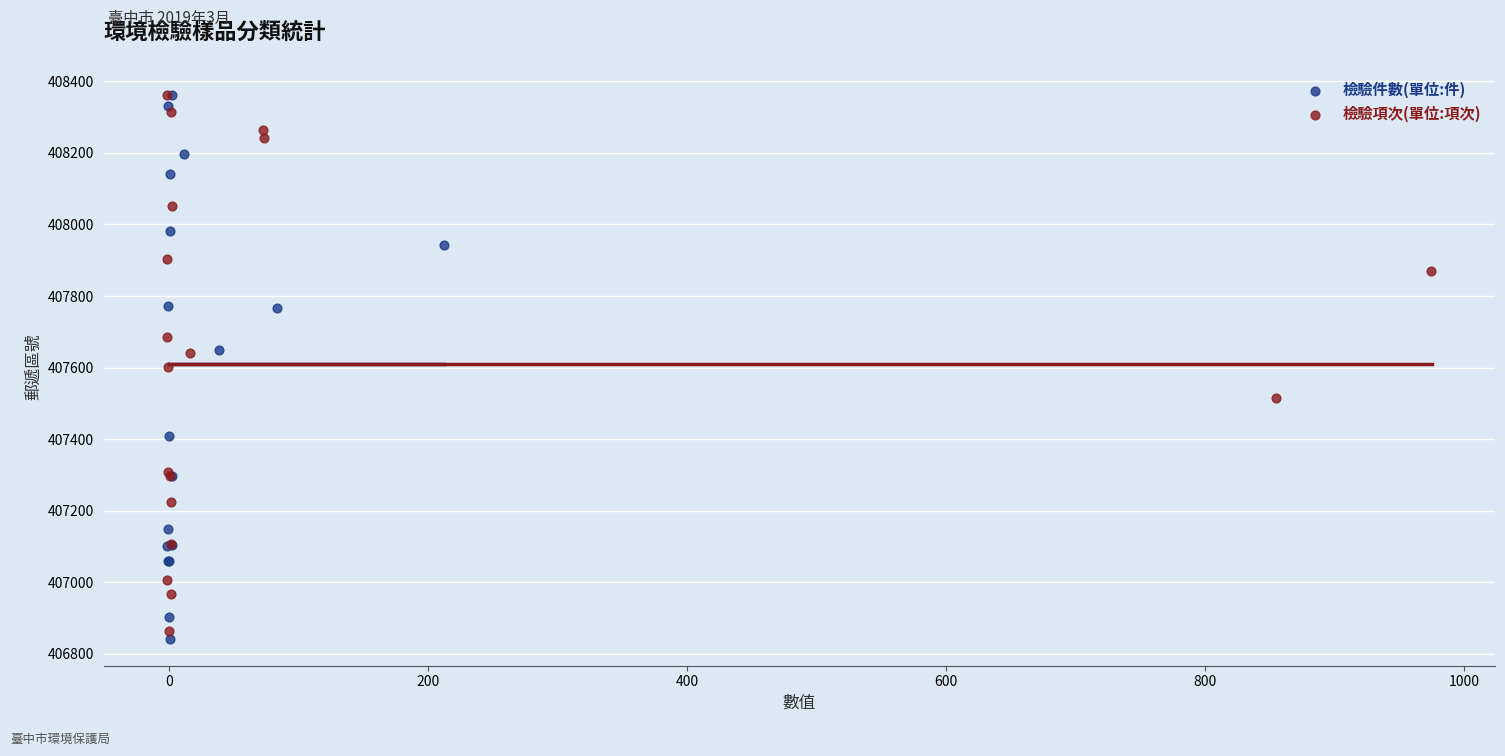

Which series has the largest Y range (max minus min)?

檢驗件數(單位:件)